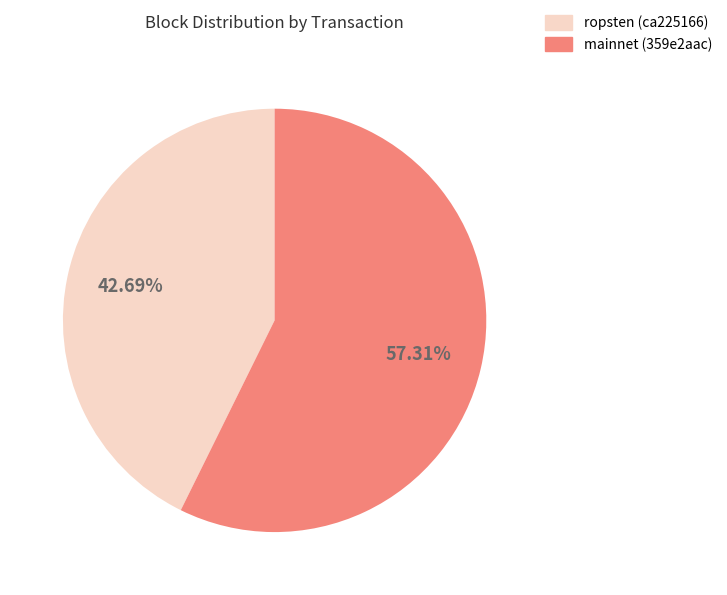

Is there any slice that represents more than half of the pie?

Yes